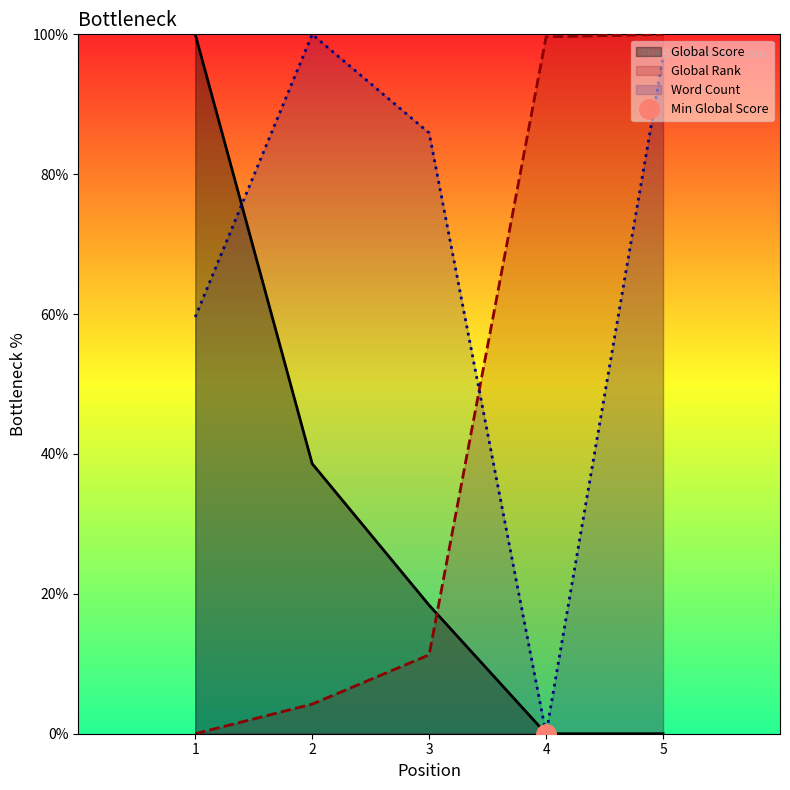

List the series in order of their overall mean, highest first.

Word Count, Global Rank, Global Score